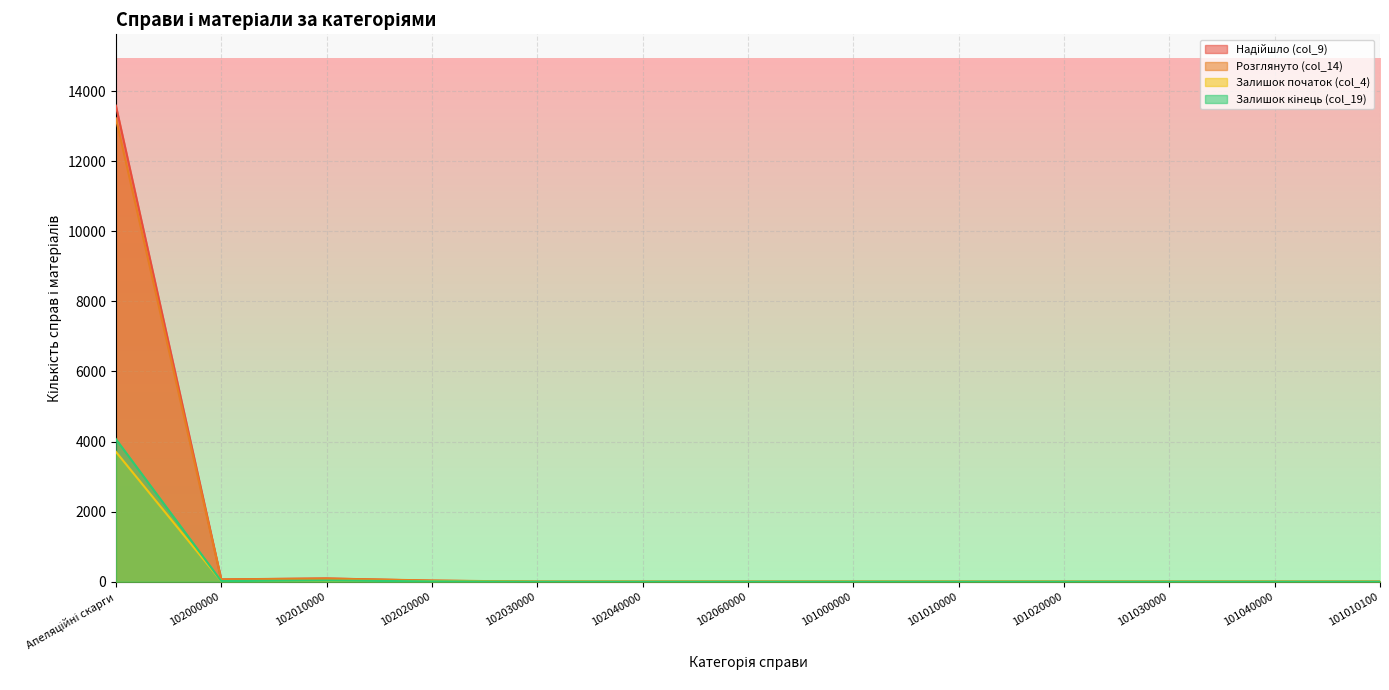

What is the difference between the maximum and minimum values in the Залишок початок (col_4) series?

3707